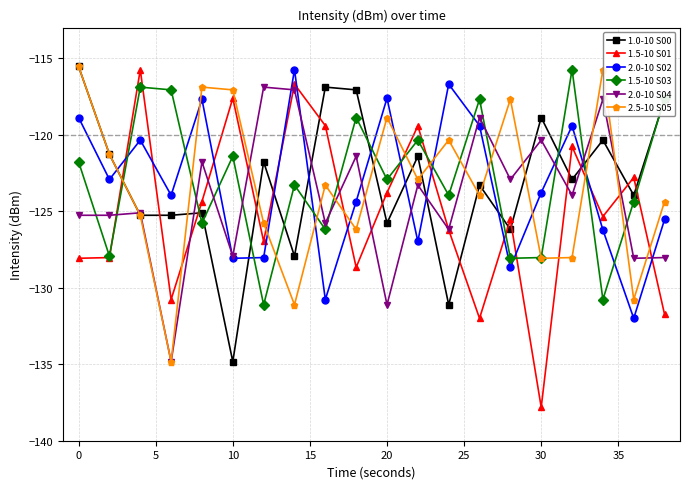

Which series has the largest range (max minus min)?

1.5-10 S01